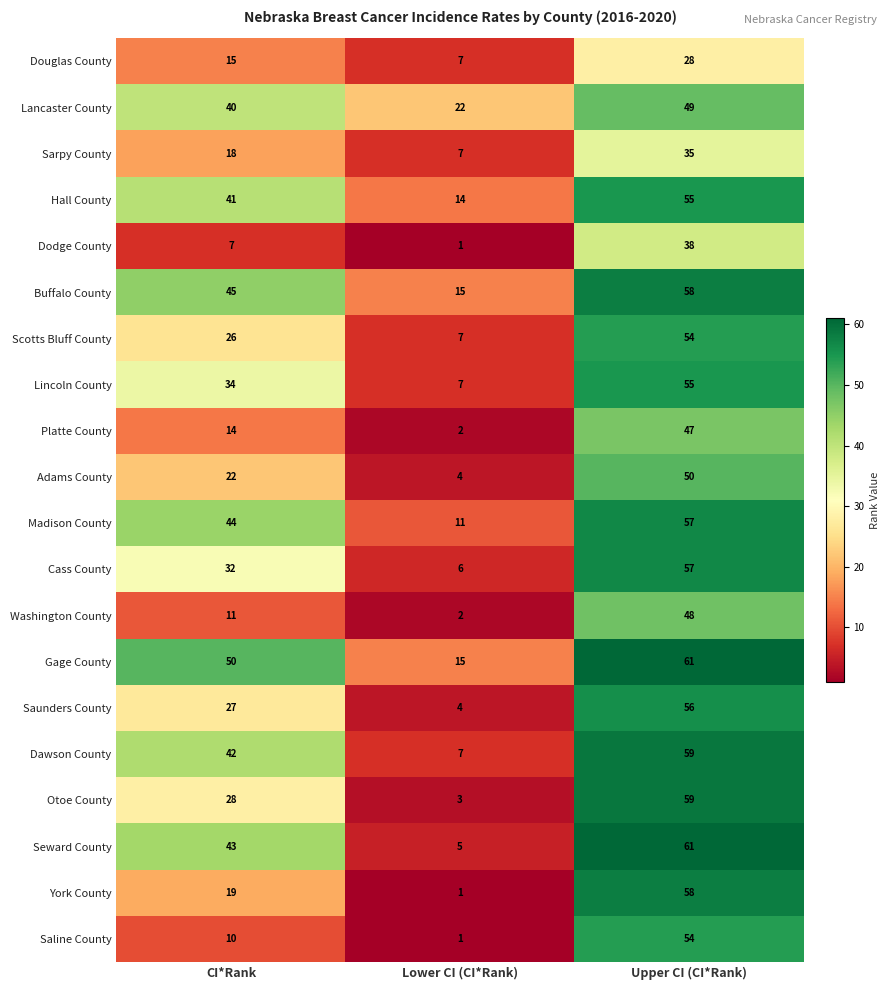

List the labels in order of Otoe County value, largest first.

Upper CI (CI*Rank), CI*Rank, Lower CI (CI*Rank)